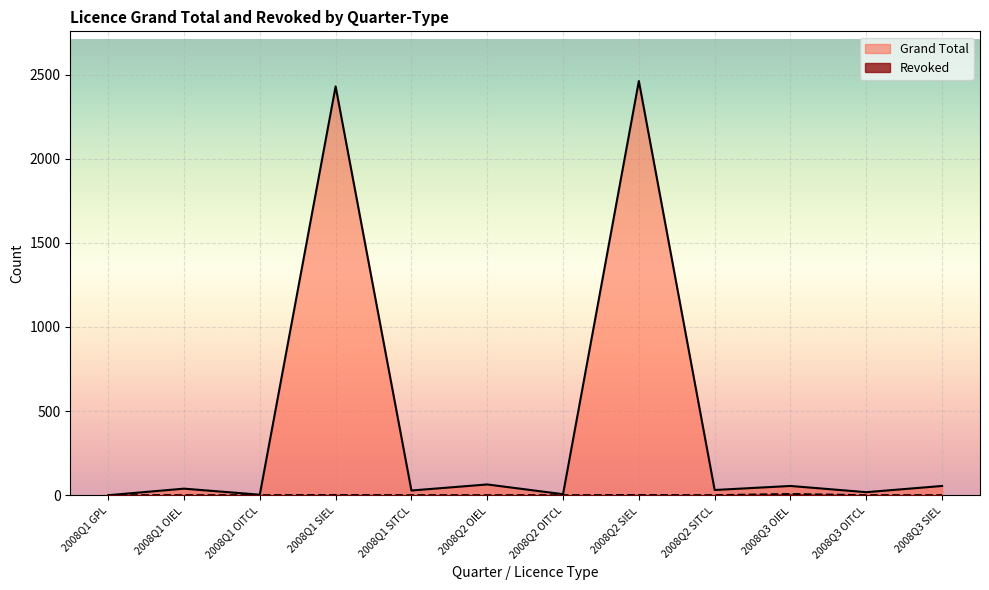

Which series has the largest total across all categories?

Grand Total